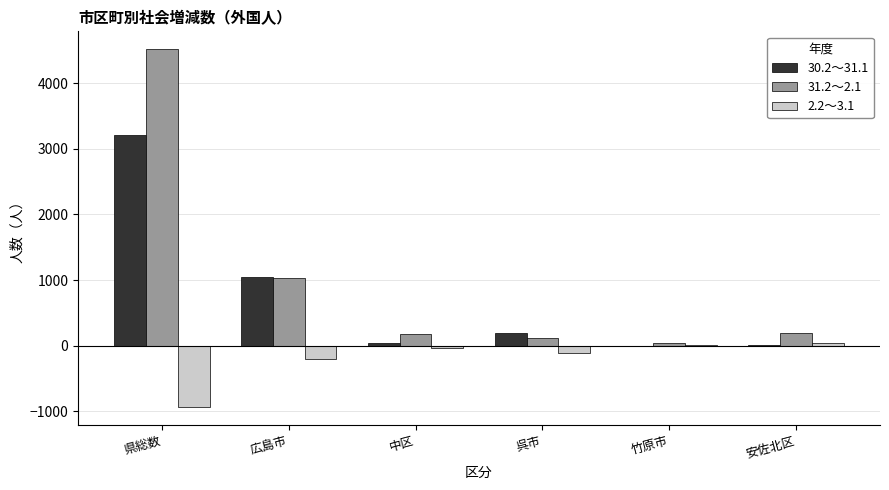

Count the number of data series in this chart.

3